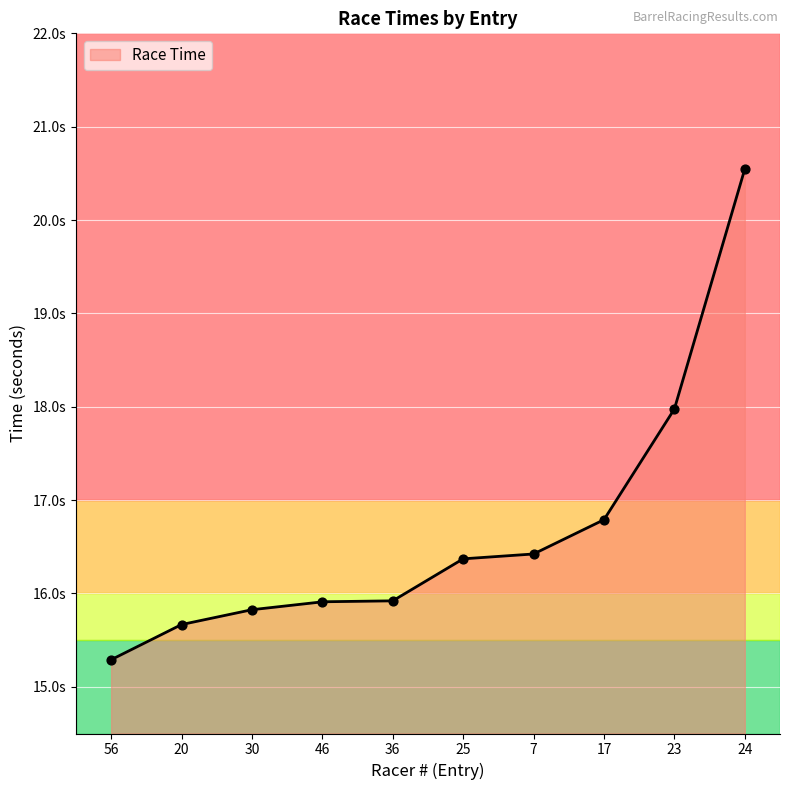

Which has a higher value, 25 or 46?

25